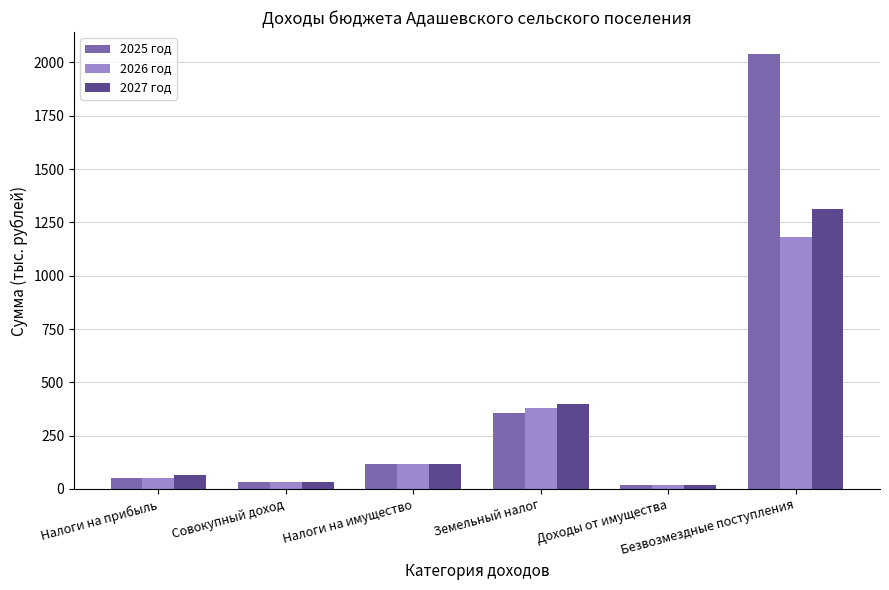

How many values in the 2027 год series exceed 115?

3